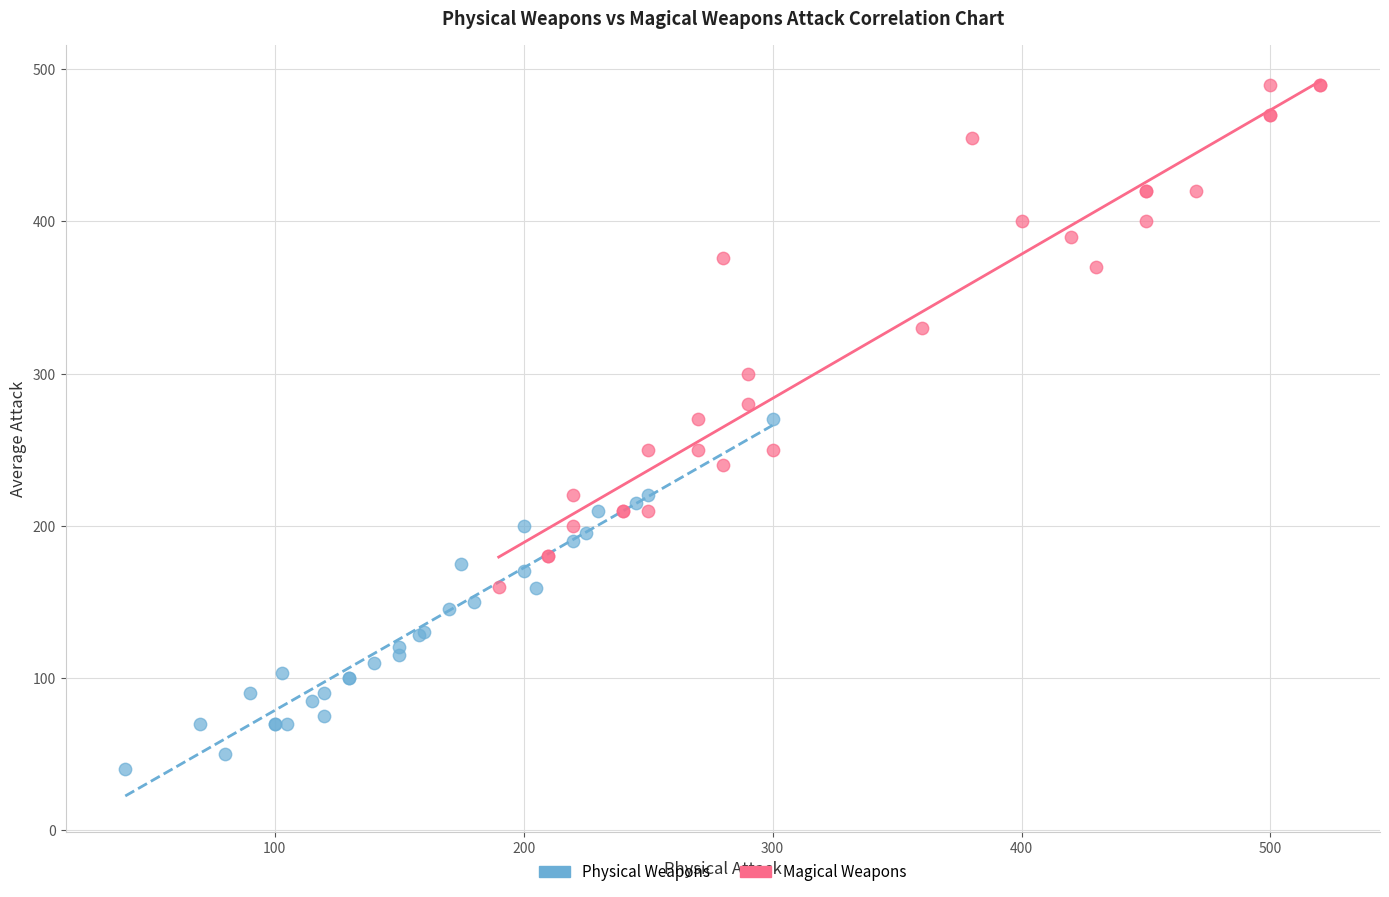

Which series contains the lowest Y value?

Physical Weapons